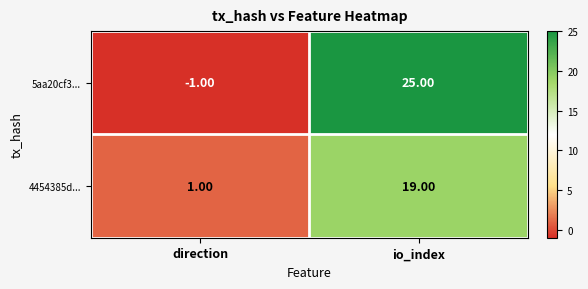

At which category does the chart reach its peak across all series?

io_index